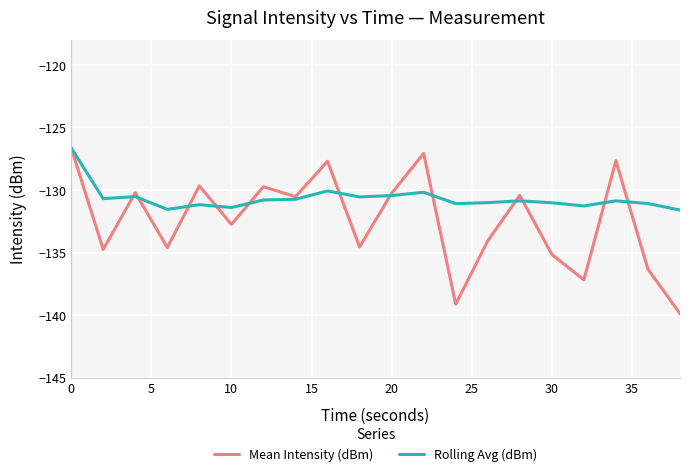

How many distinct data groups are displayed?

2